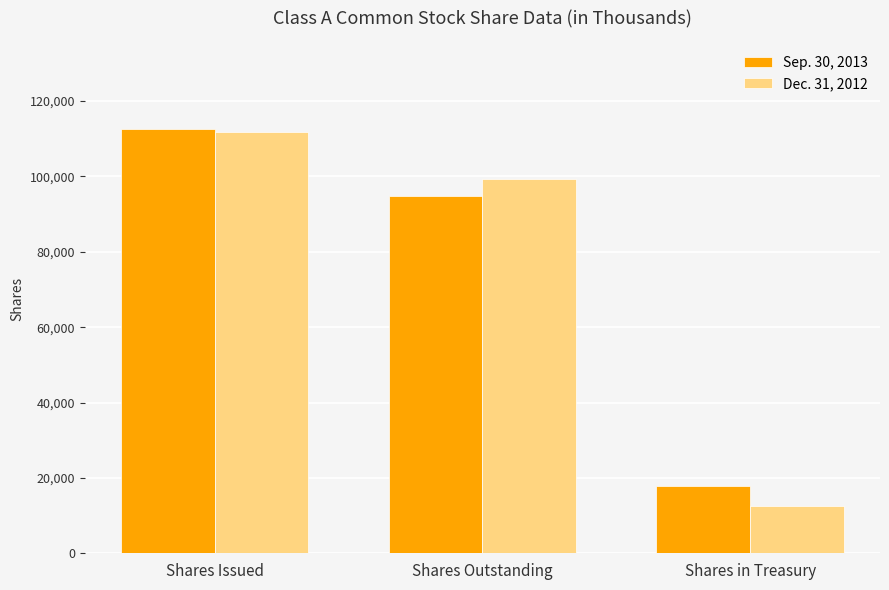

At which label does Sep. 30, 2013 reach its peak?

Shares Issued